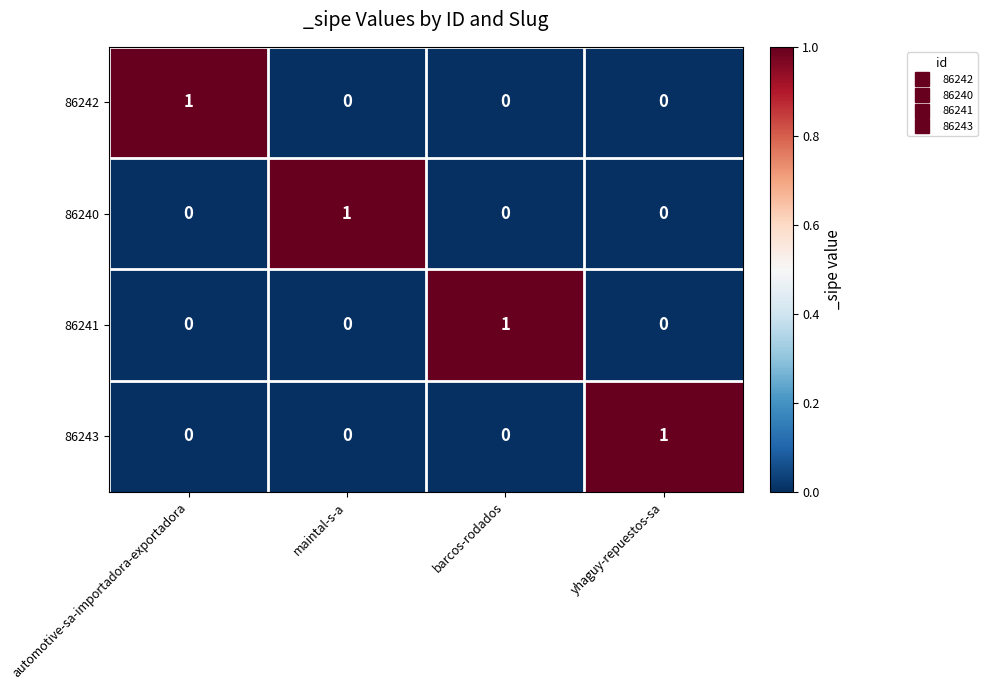

At which label does 86243 reach its peak?

yhaguy-repuestos-sa